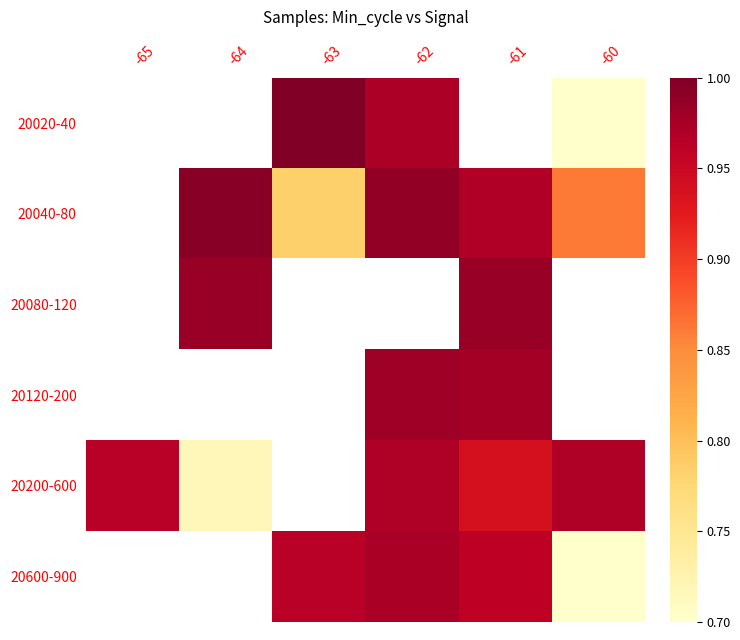

Between -63 and -62, which series saw the biggest shift?

20040-80